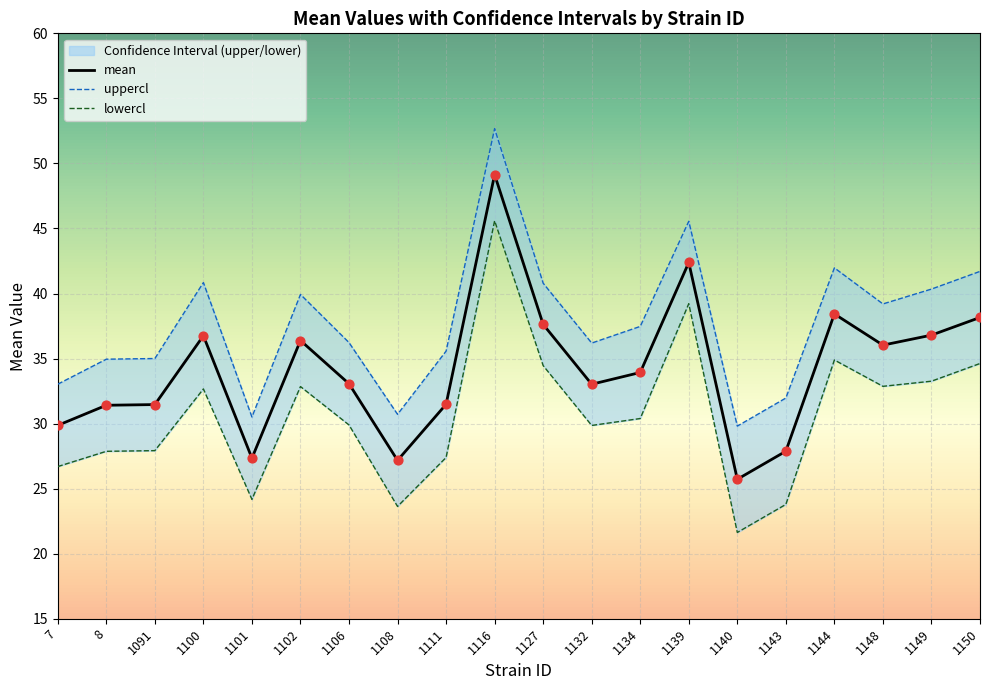

At how many categories does at least one series exceed 49?

1